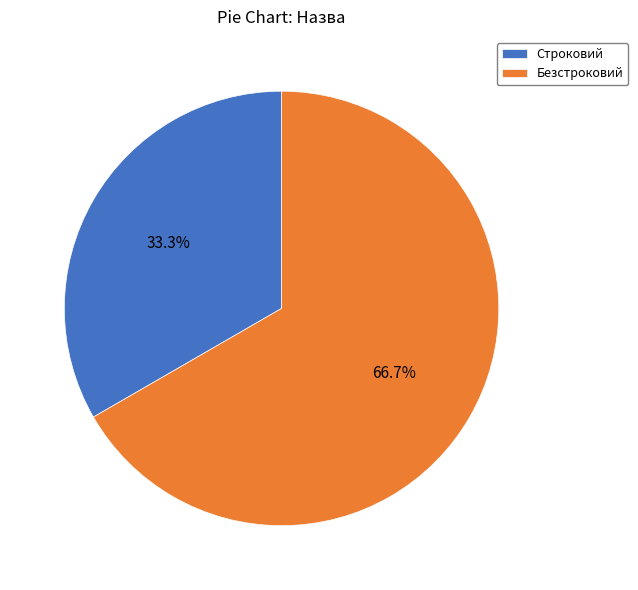

To the nearest percent, what percentage of the pie is Строковий?

33%